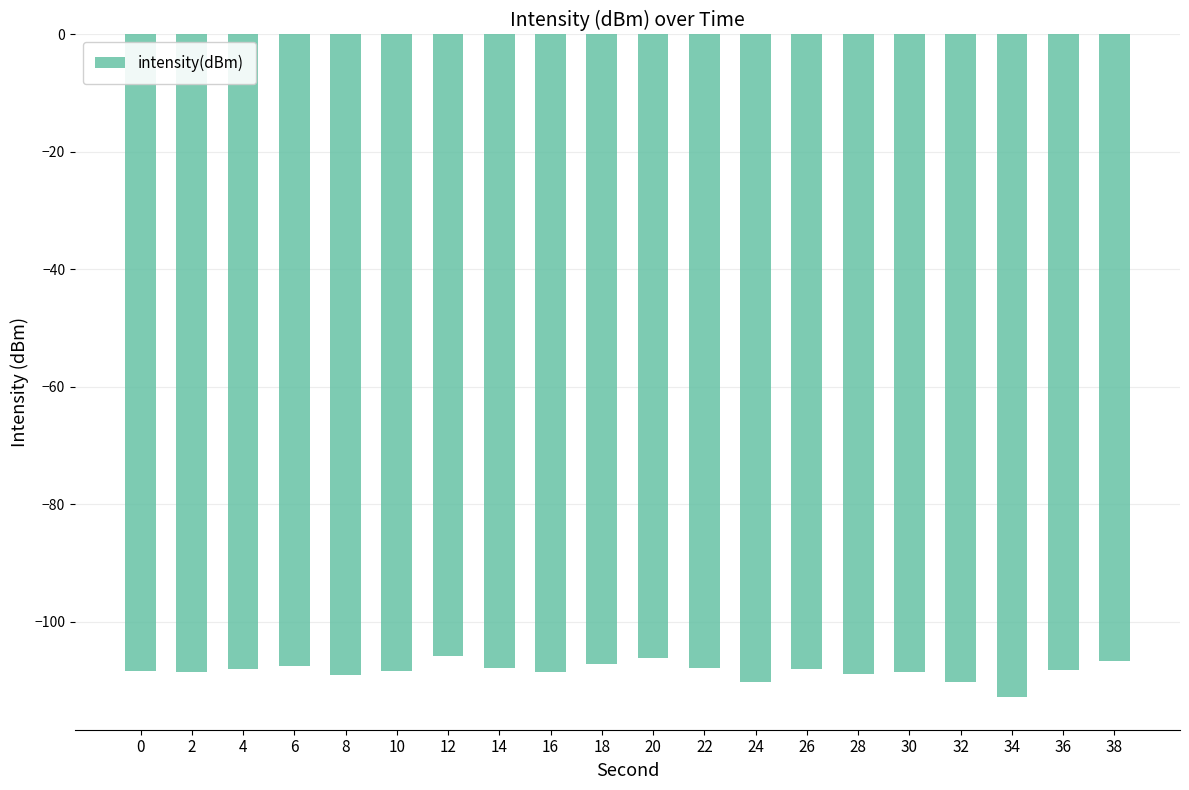

The value at 14 is -107.8. True or false?

True